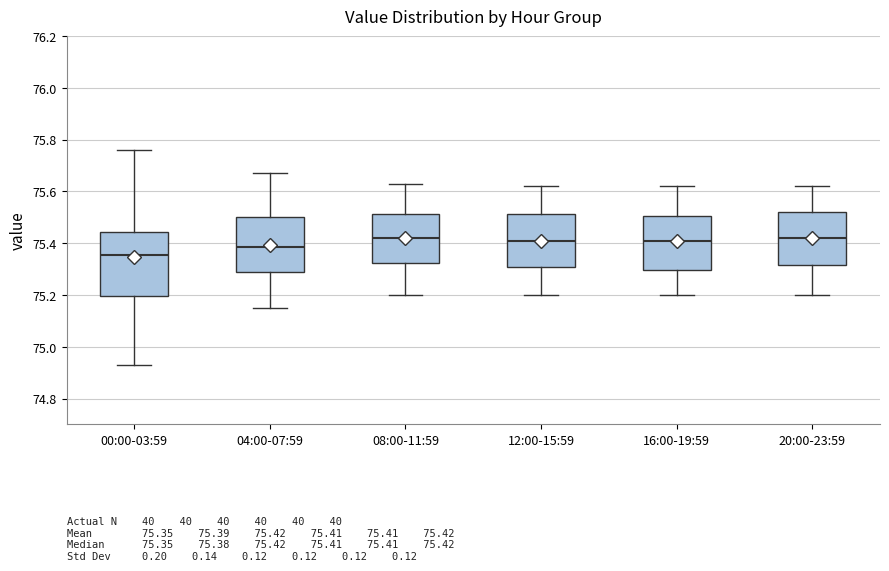

Comparing the boxes themselves (not the whiskers), which one is the tallest?

00:00-03:59